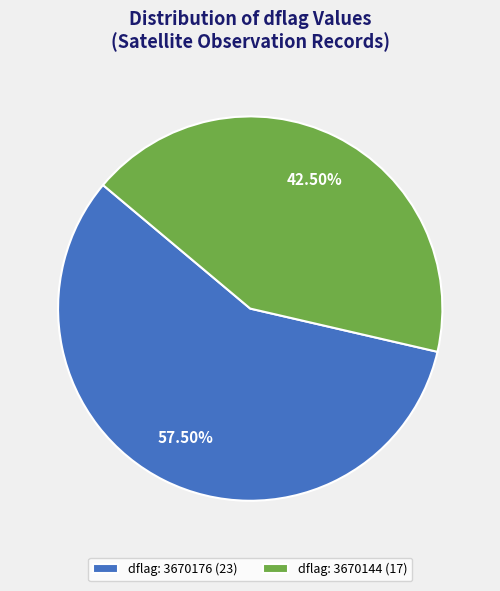

Which category has the biggest portion of the pie?

dflag: 3670176 (23)